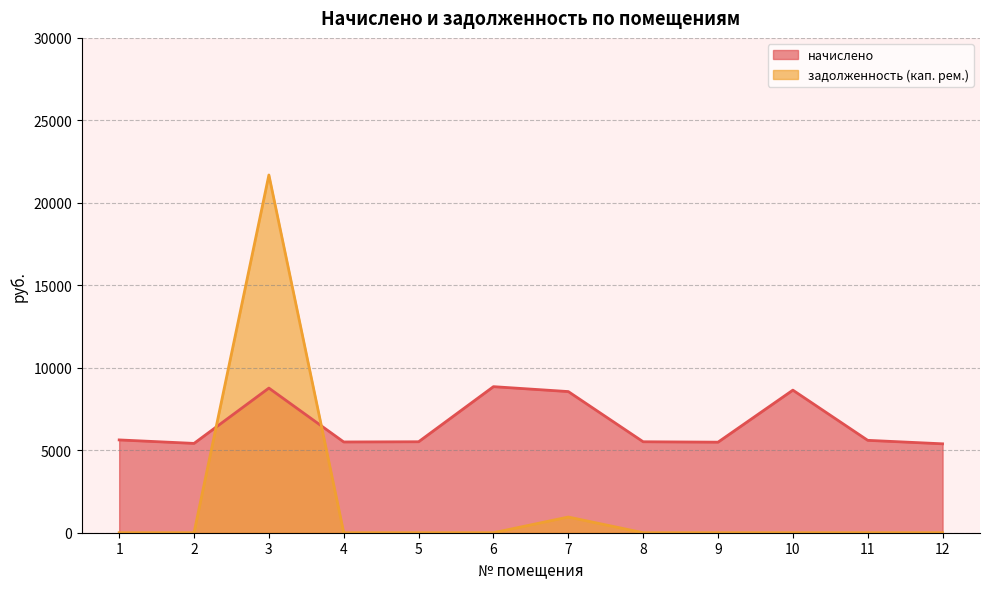

What is the difference between the maximum and minimum values in the начислено series?

3465.4